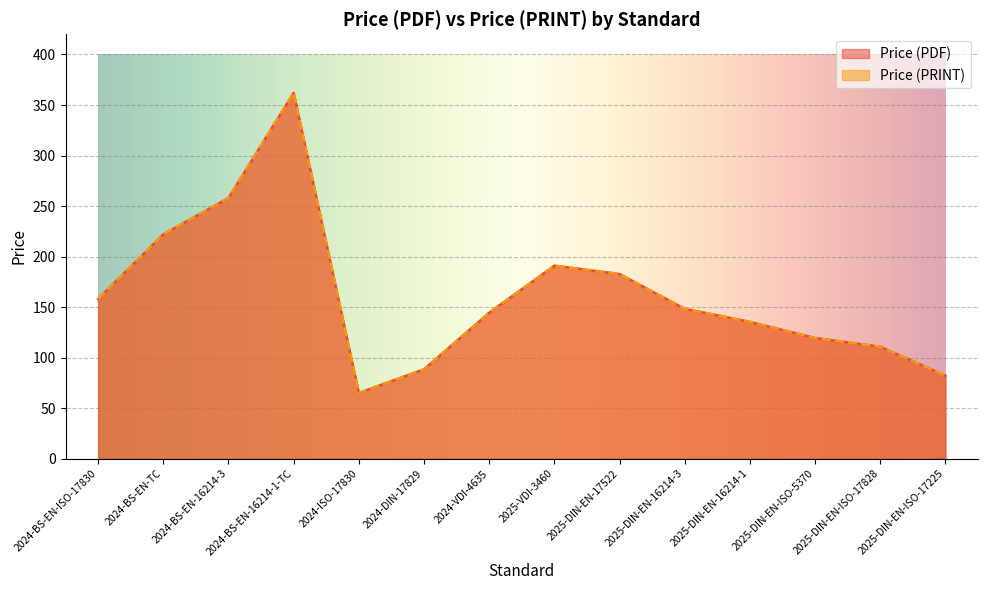

How many interior local peaks does the Price (PRINT) series have?

2